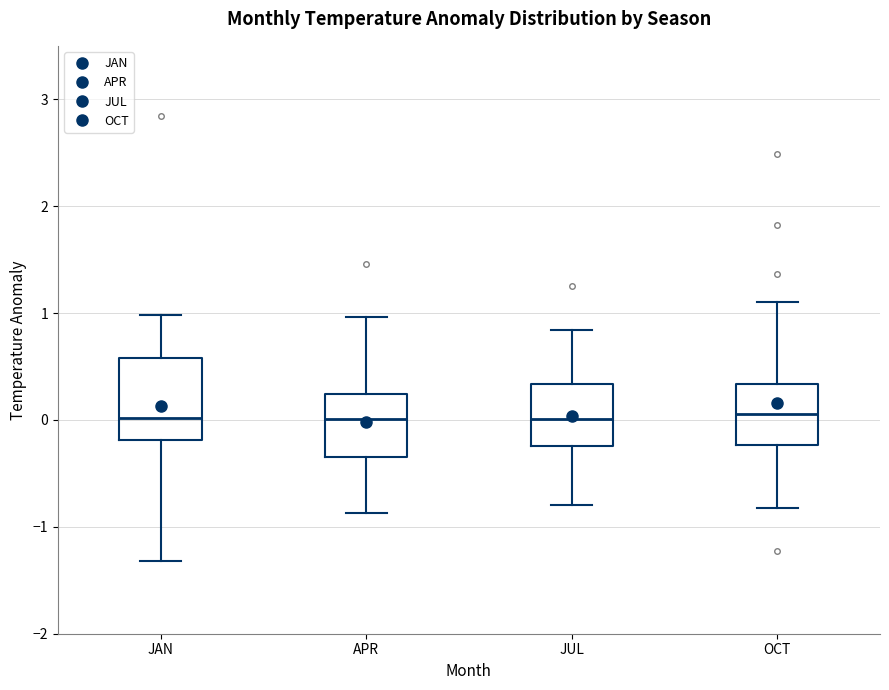

Reading left to right, transcribe this box plot: for each box, give where its median line is, the range the box spans, and where its two whiskers end, as read against the y-axis. The values are not printed on the chart, so give them approximately, as read against the axis.

JAN: median 0.0, box -0.2 to 0.6, whiskers -1.3 to 1.0
APR: median 0.0, box -0.3 to 0.2, whiskers -0.9 to 1.0
JUL: median 0.0, box -0.2 to 0.3, whiskers -0.8 to 0.8
OCT: median 0.1, box -0.2 to 0.3, whiskers -0.8 to 1.1